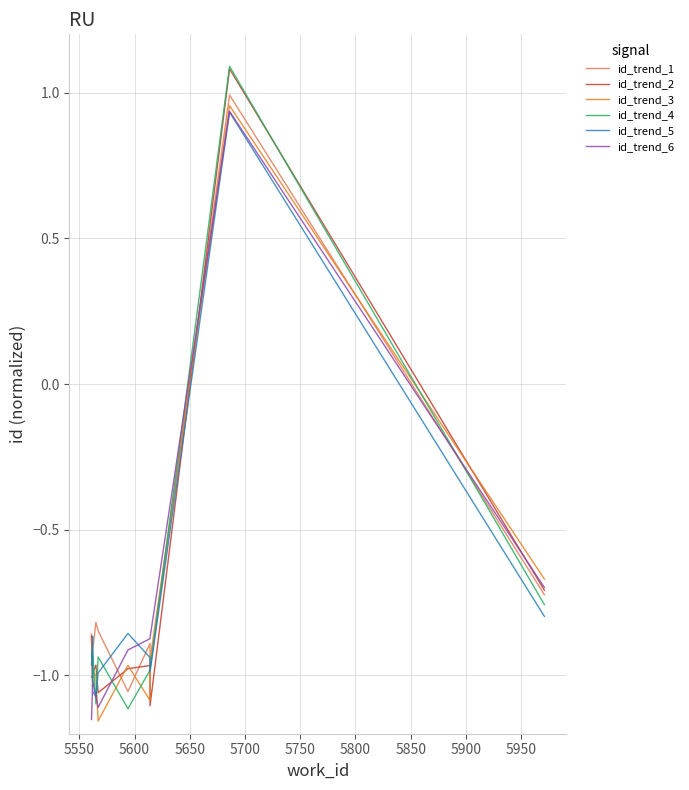

What is the spread (max minus min) of values at 5950?

0.1